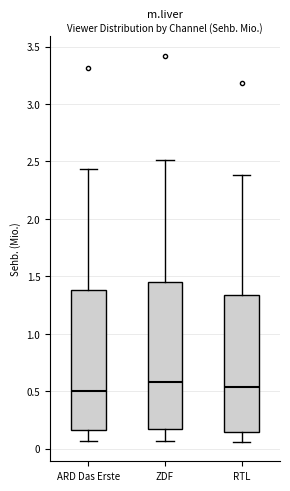

Where does the lower whisker of the box for ZDF end on the y-axis? The values are not printed on the chart, so give them approximately, as read against the axis.

0.05